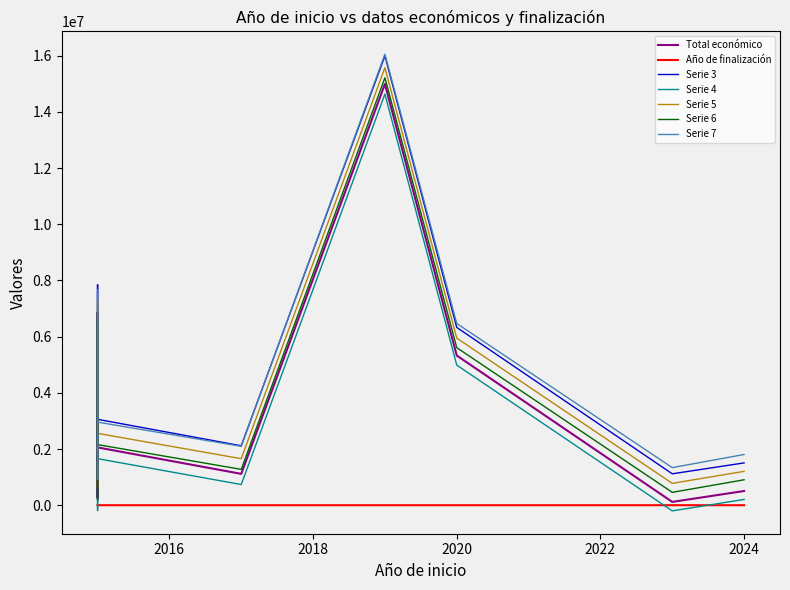

What is the average value of the Total económico series?

3975465